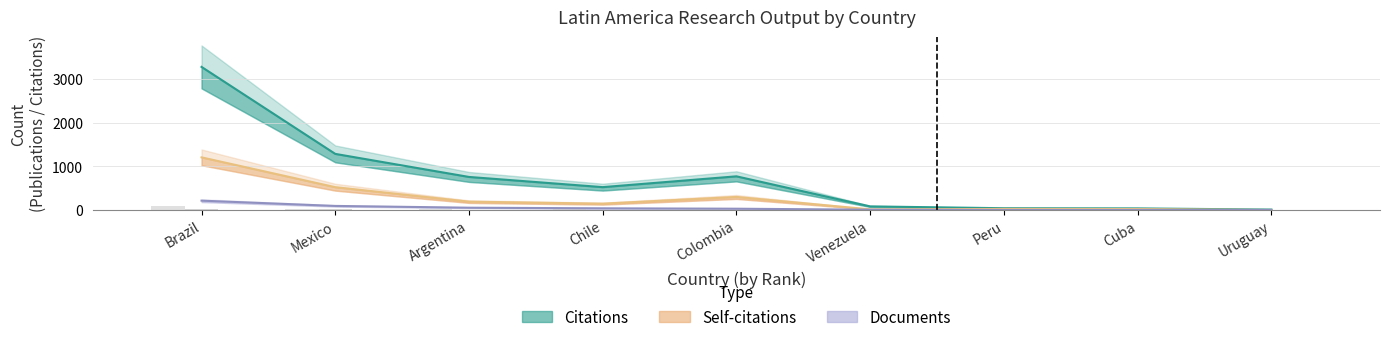

How many bars are there in total?

27